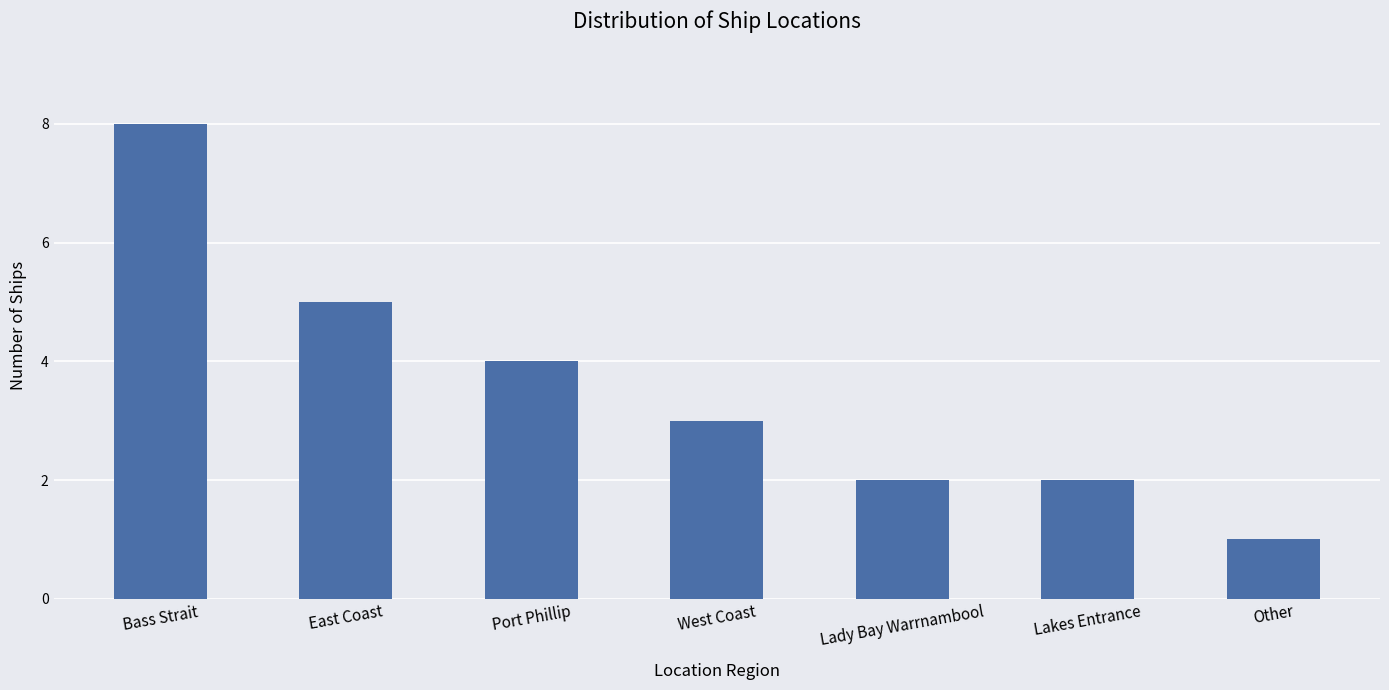

What is the change in value from Port Phillip to West Coast?

-1